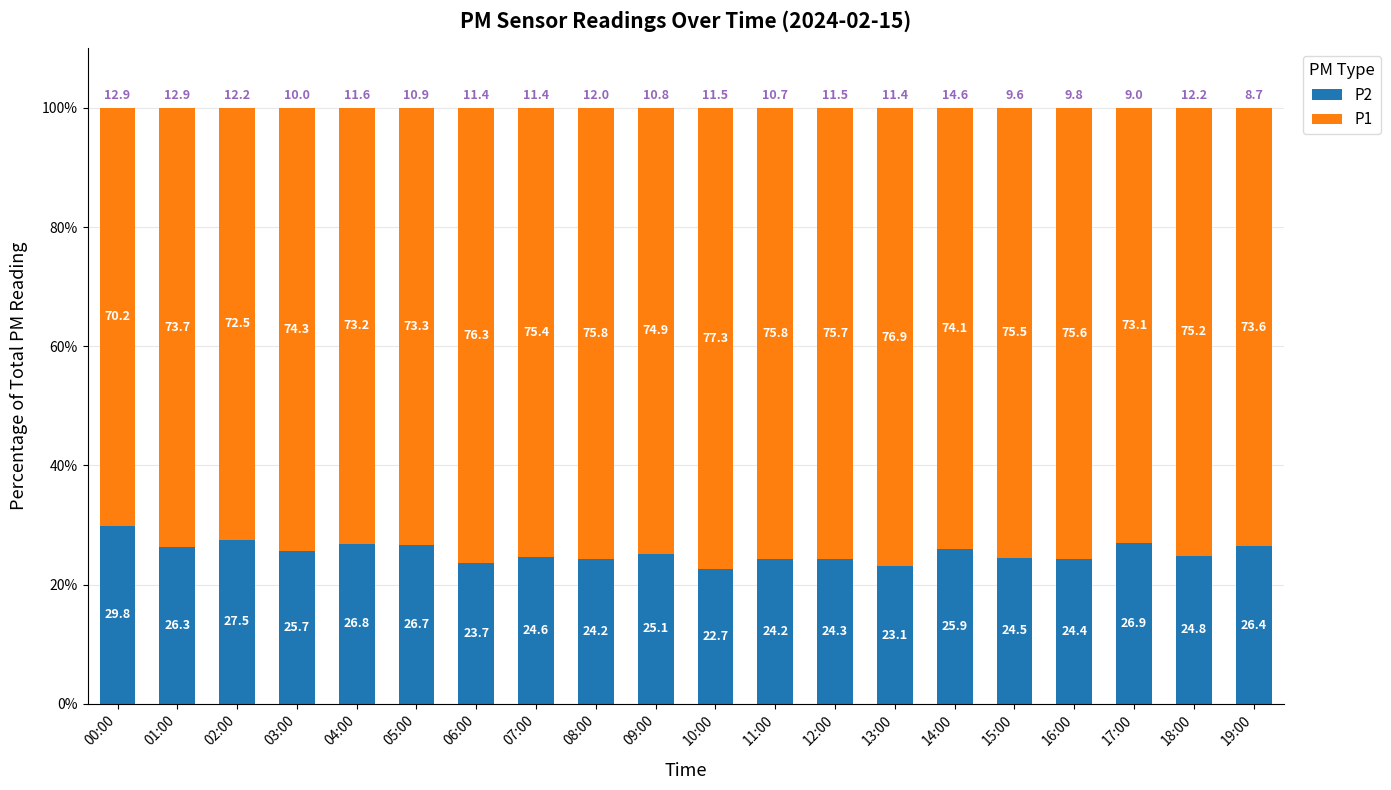

Is it true that P2 equals 24.4 at 16:00?

True